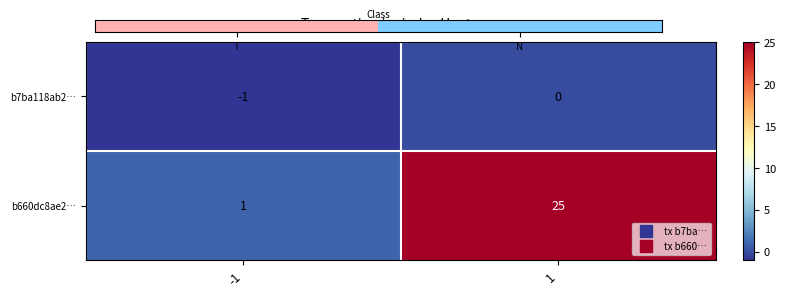

Reading left to right, transcribe all the data shown in this chart.

b7ba118ab2…: -1	0
b660dc8ae2…: 1	25